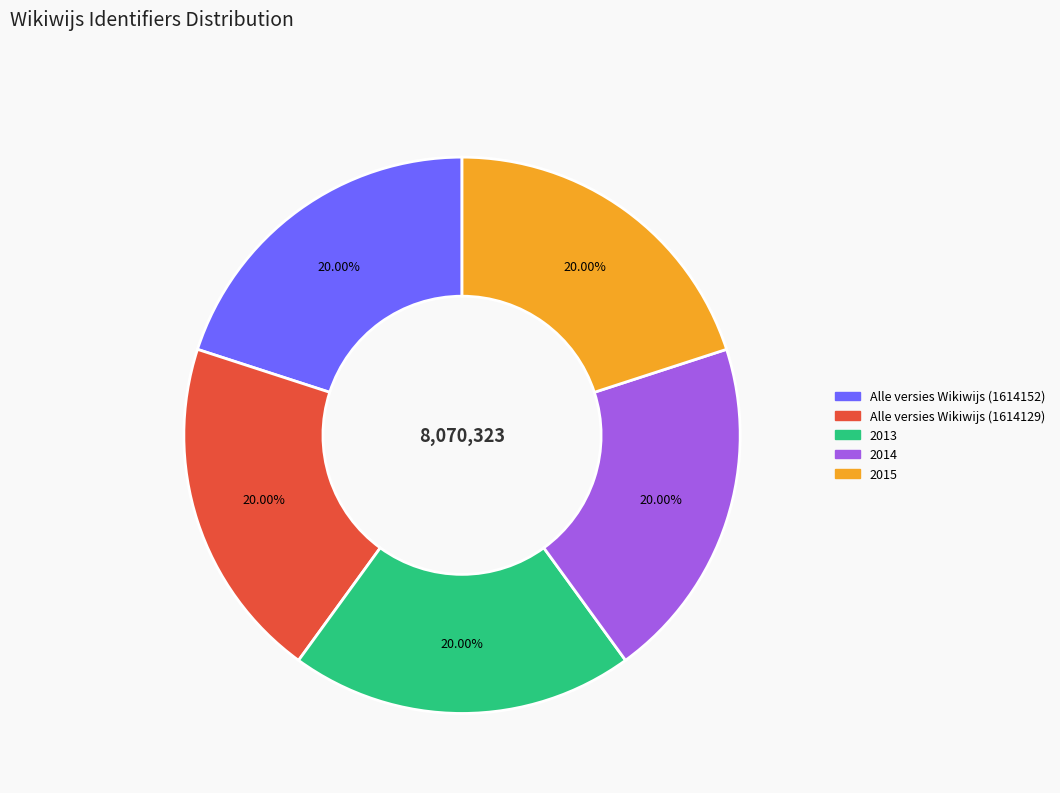

How many slices are in this pie chart?

5